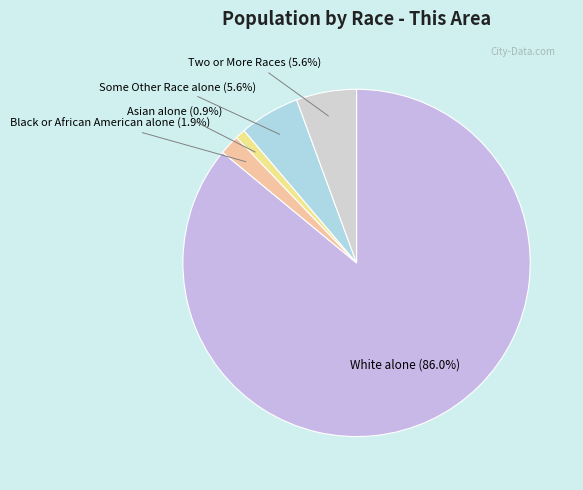

What is the total percentage of Two or More Races (5.6%) and White alone (86.0%)?

91.6%